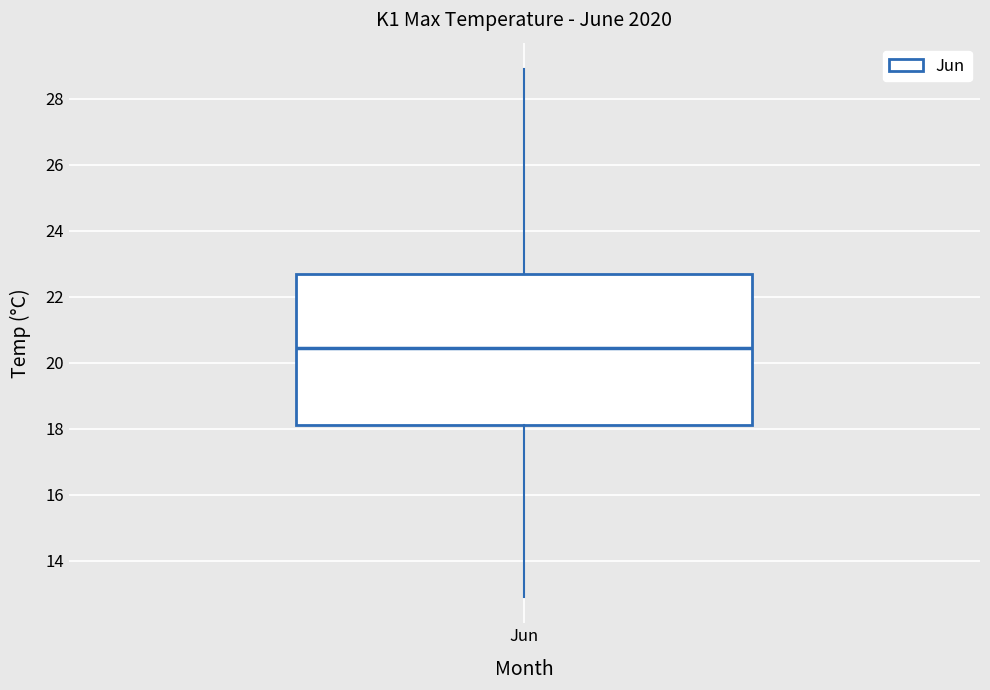

Read this box plot against the y-axis: the position of the median line, the range covered by the box, and the ends of both whiskers. The values are not printed on the chart, so give them approximately, as read against the axis.

median 20.4, box 18.2 to 22.8, whiskers 13.0 to 29.0